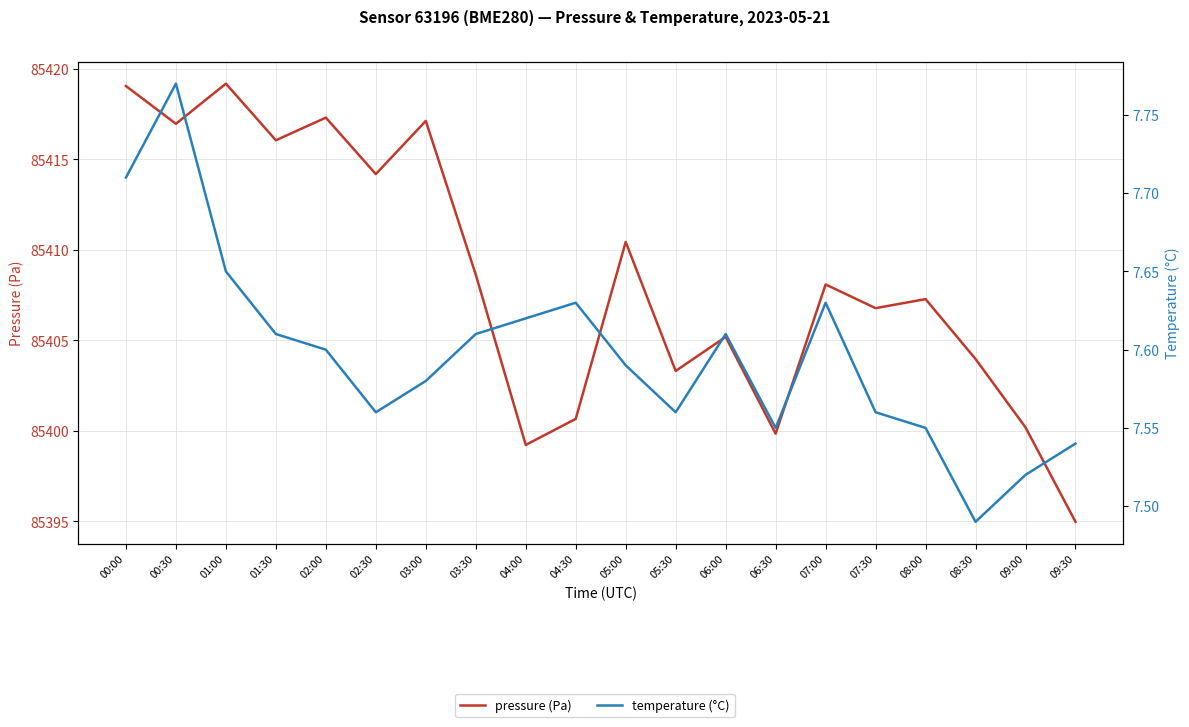

Reading left to right, what are all the values shown in this chart?

pressure (Pa): 85419.1	85417.0	85419.2	85416.1	85417.3	85414.2	85417.1	85408.6	85399.2	85400.7	85410.4	85403.3	85405.2	85399.8	85408.1	85406.8	85407.3	85404.0	85400.2	85395.0
temperature (°C): 7.7	7.8	7.7	7.6	7.6	7.6	7.6	7.6	7.6	7.6	7.6	7.6	7.6	7.5	7.6	7.6	7.5	7.5	7.5	7.5